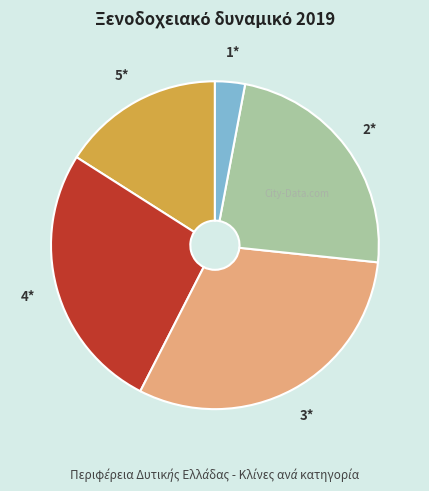

Combined, do 5* and 1* account for over 50%?

No